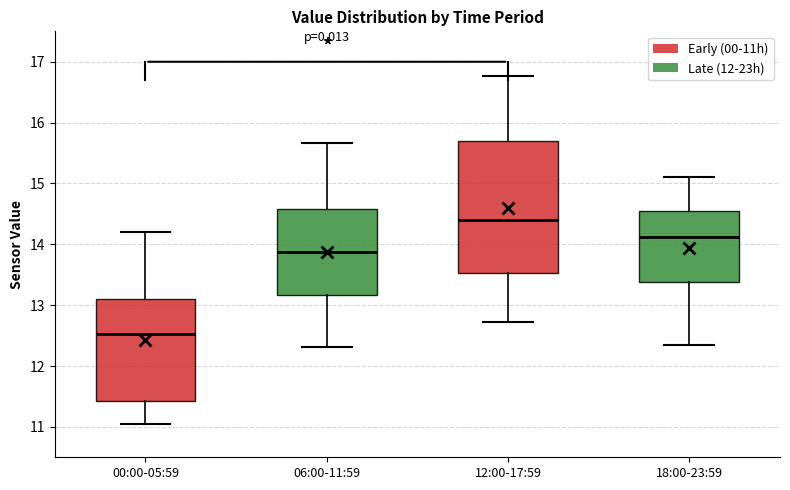

Reading left to right, read every box against the y-axis: the position of its median line, the range the box covers, and the ends of its whiskers. The values are not printed on the chart, so give them approximately, as read against the axis.

00:00-05:59: median 12.5, box 11.4 to 13.1, whiskers 11.1 to 14.2
06:00-11:59: median 13.9, box 13.2 to 14.6, whiskers 12.3 to 15.7
12:00-17:59: median 14.4, box 13.5 to 15.7, whiskers 12.7 to 16.8
18:00-23:59: median 14.1, box 13.4 to 14.5, whiskers 12.3 to 15.1